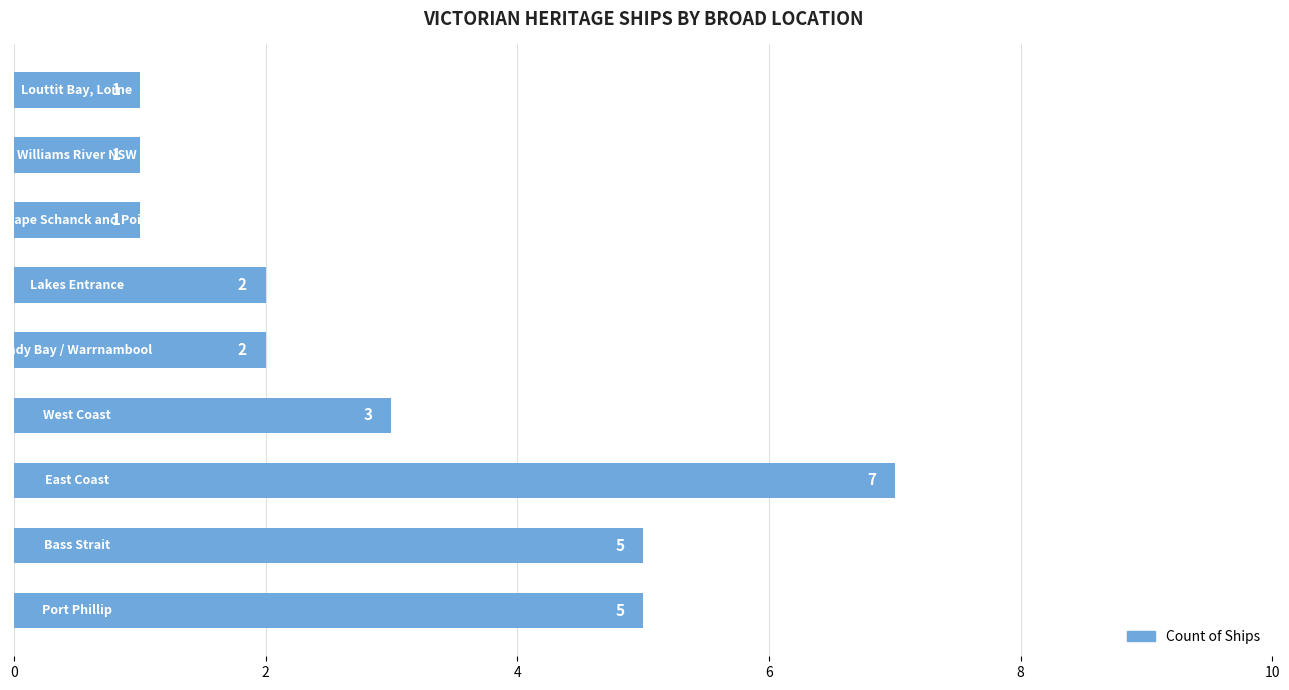

Does the chart contain any negative values?

No